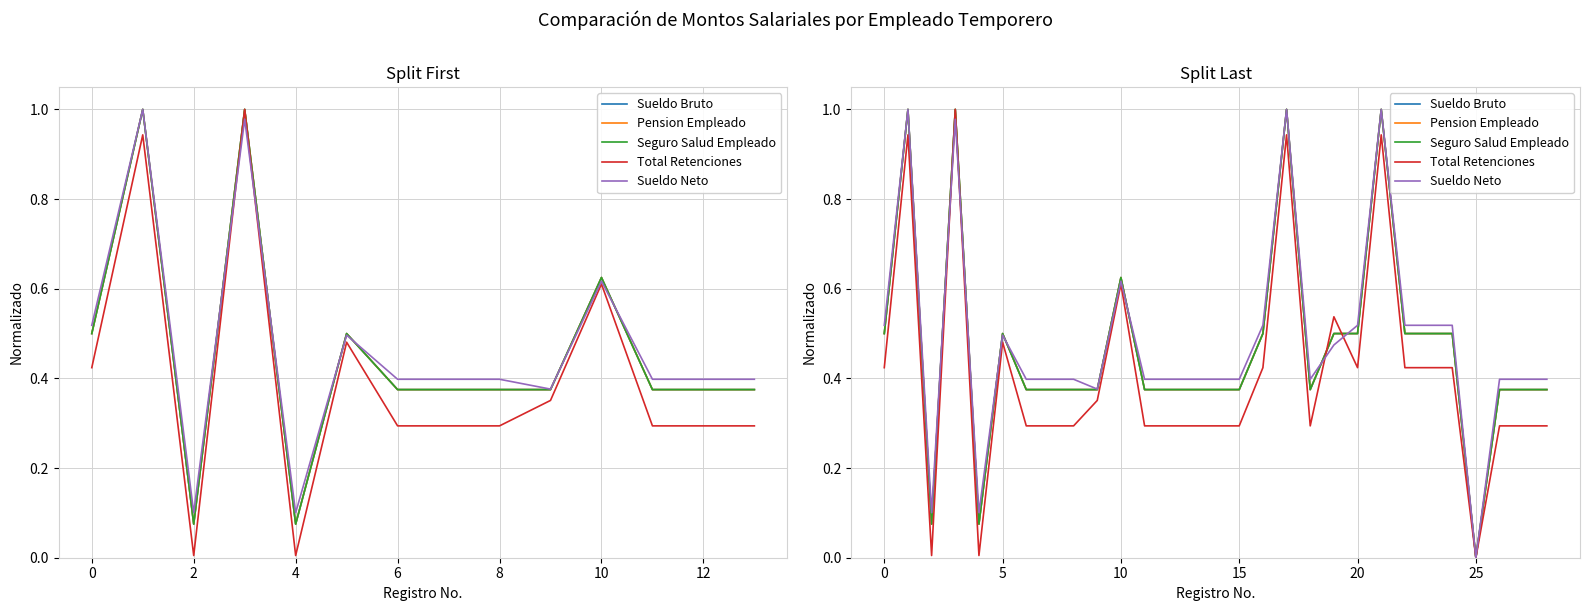

Between 16 and 22, which series saw the biggest shift?

Sueldo Bruto